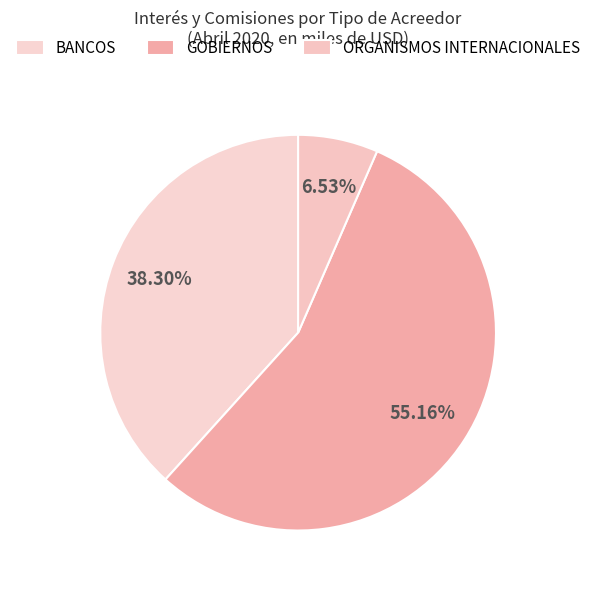

Does any single category account for the majority?

Yes